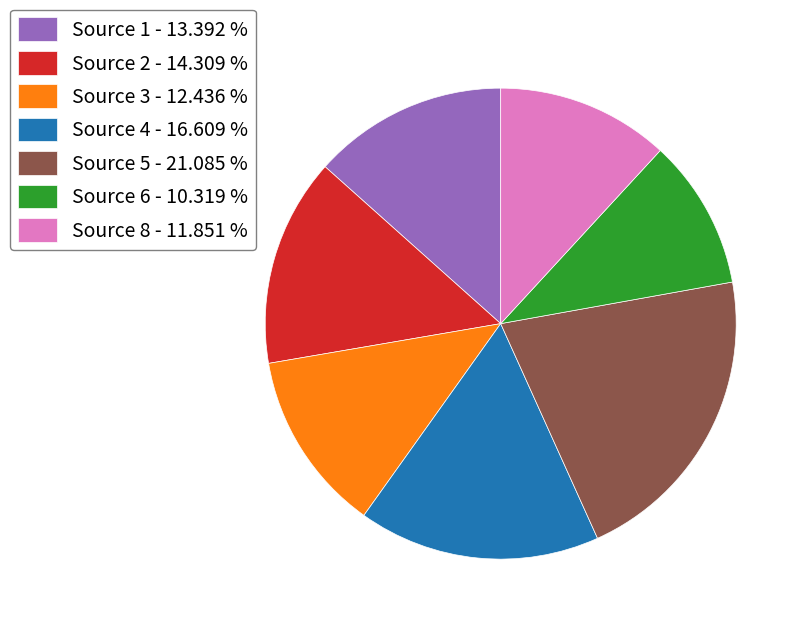

Rank the categories by value from highest to lowest.

Source 5 - 21.085 %, Source 4 - 16.609 %, Source 2 - 14.309 %, Source 1 - 13.392 %, Source 3 - 12.436 %, Source 8 - 11.851 %, Source 6 - 10.319 %